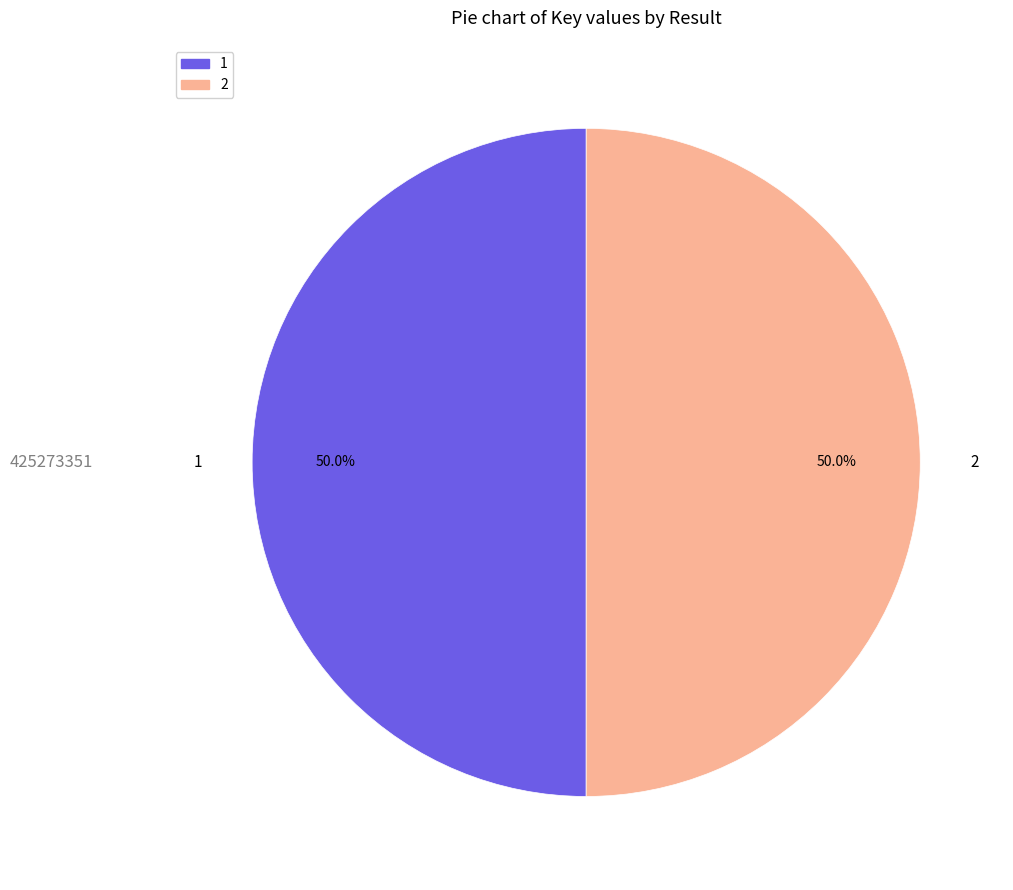

Approximately how many times larger is the value at 2 compared to 1?

1.0